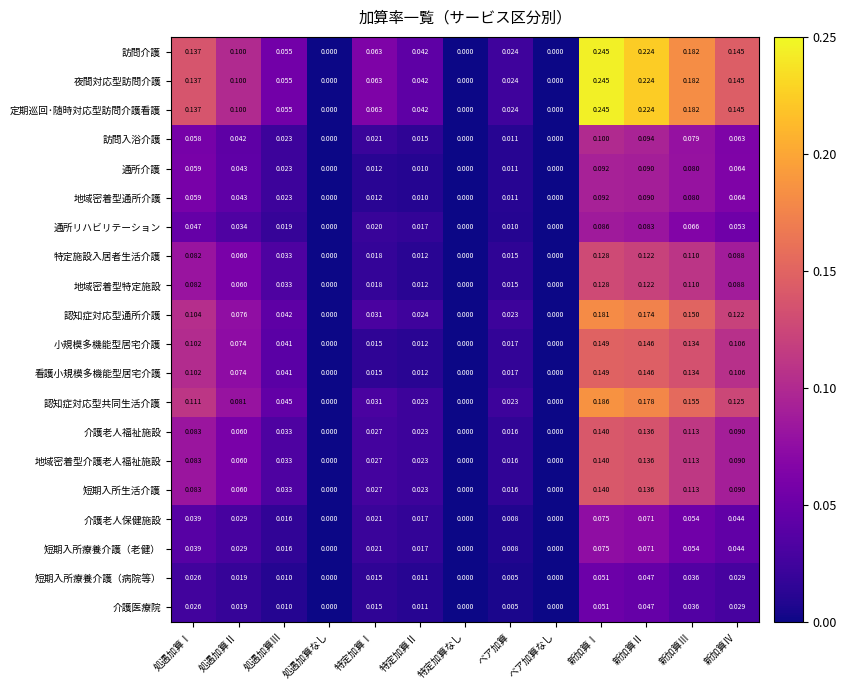

Which category has the highest value across all series?

新加算Ⅰ